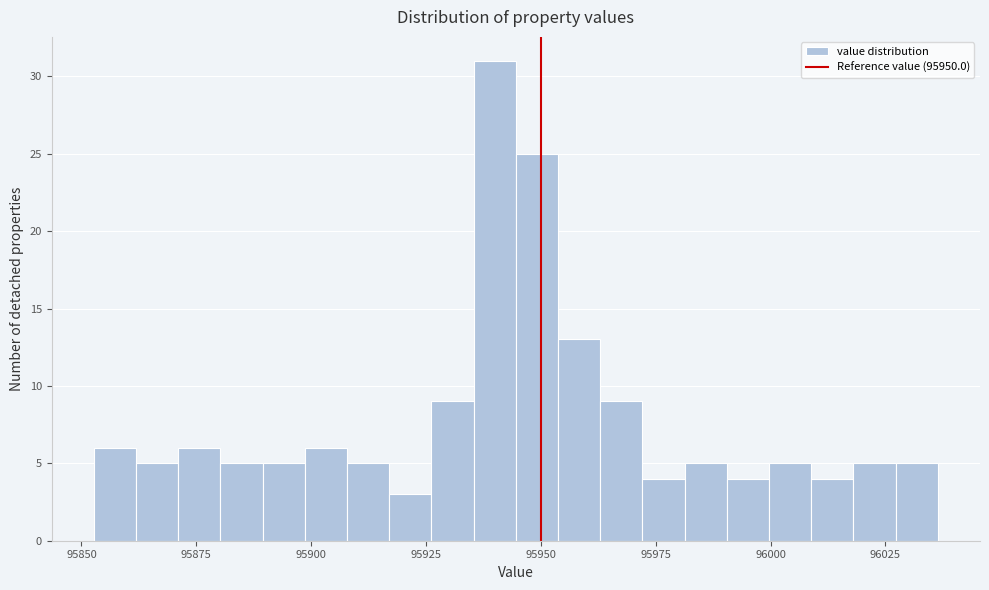

Read against the x-axis, roughly where is the centre of the tallest bar?

95940